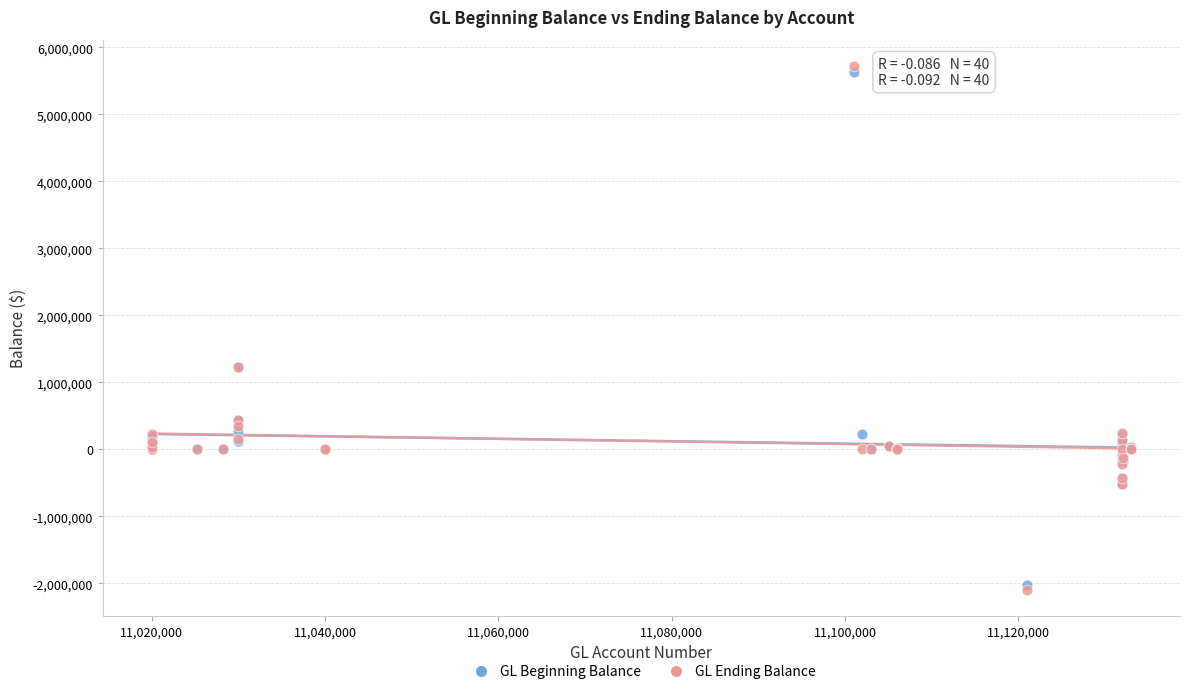

Which series reaches the minimum Y coordinate?

GL Ending Balance